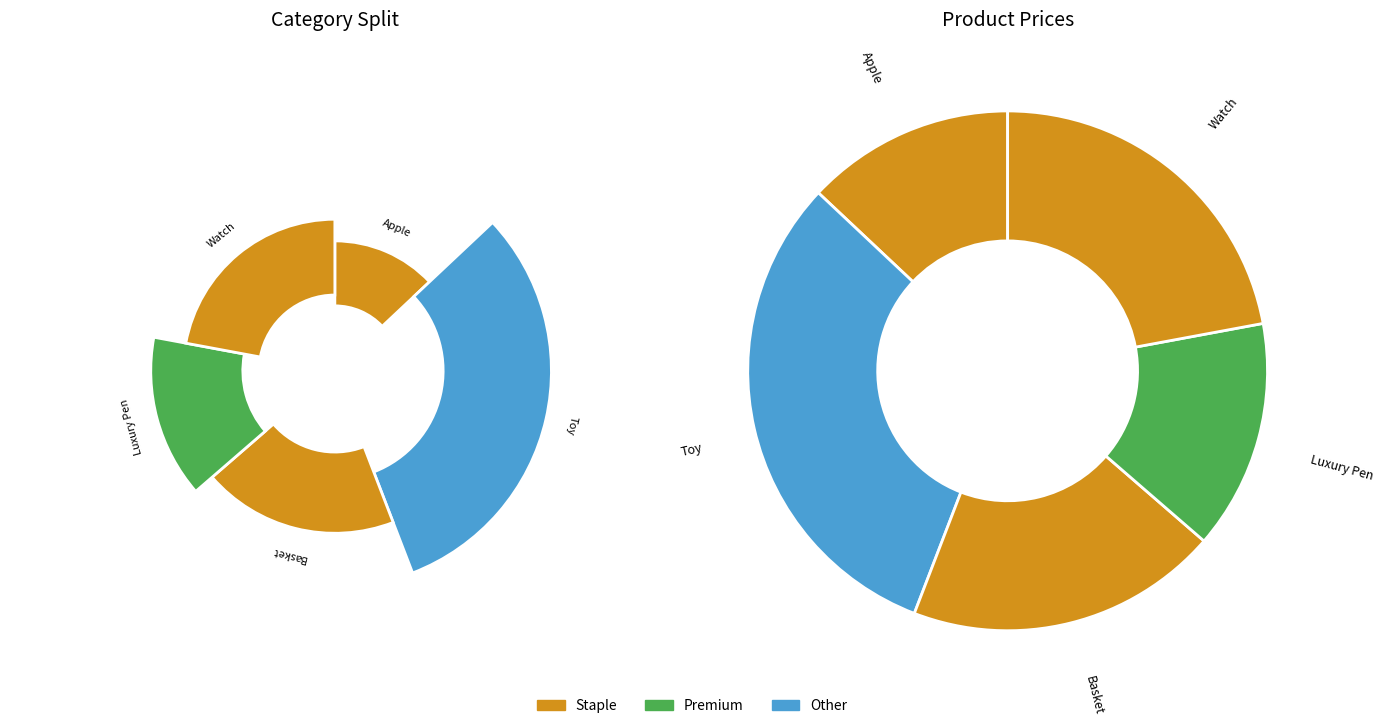

Rank the categories by value from lowest to highest.

Apple, Luxury Pen, Basket, Watch, Toy